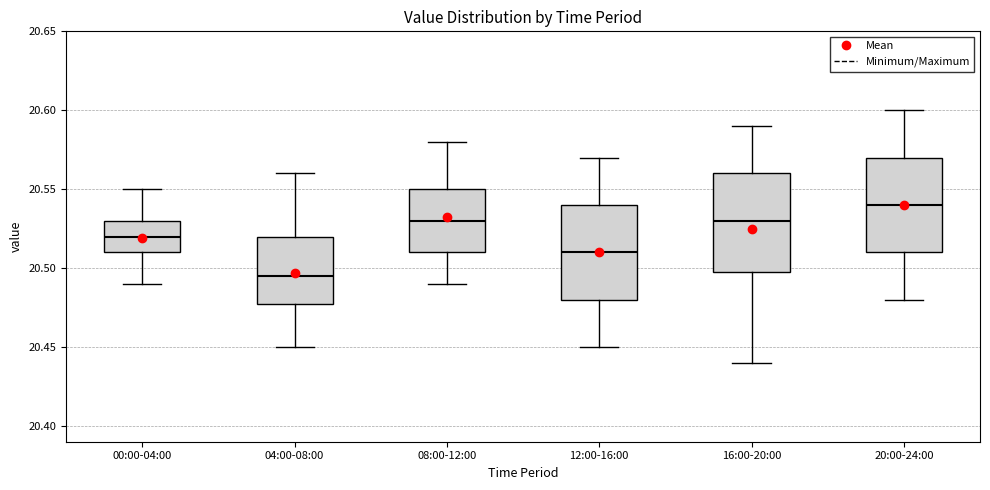

Reading left to right, read every box against the y-axis: the position of its median line, the range the box covers, and the ends of its whiskers. The values are not printed on the chart, so give them approximately, as read against the axis.

00:00-04:00: median 20.520, box 20.510 to 20.530, whiskers 20.490 to 20.550
04:00-08:00: median 20.495, box 20.480 to 20.520, whiskers 20.450 to 20.560
08:00-12:00: median 20.530, box 20.510 to 20.550, whiskers 20.490 to 20.580
12:00-16:00: median 20.510, box 20.480 to 20.540, whiskers 20.450 to 20.570
16:00-20:00: median 20.530, box 20.500 to 20.560, whiskers 20.440 to 20.590
20:00-24:00: median 20.540, box 20.510 to 20.570, whiskers 20.480 to 20.600